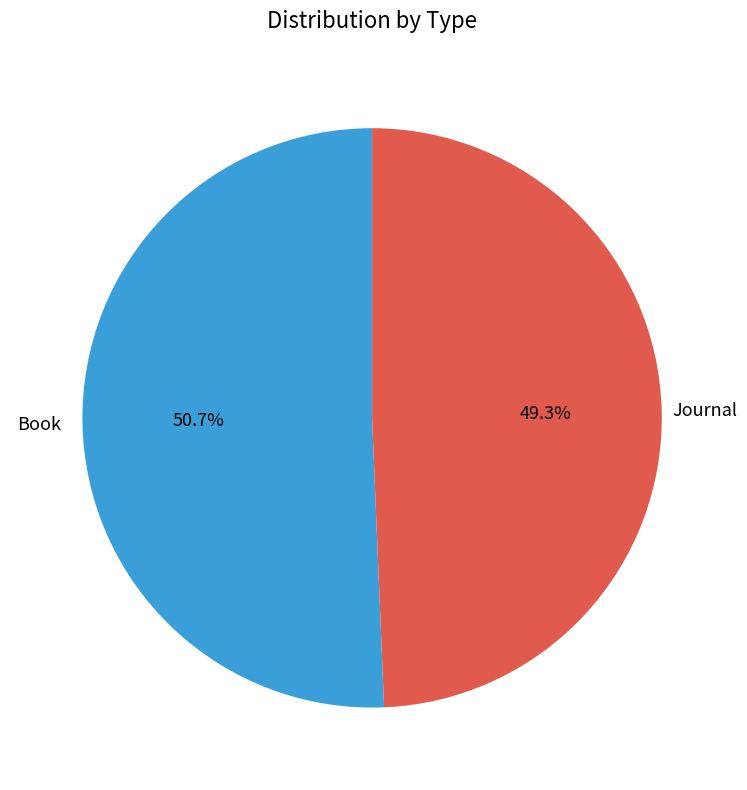

Is there a majority slice in this chart?

Yes